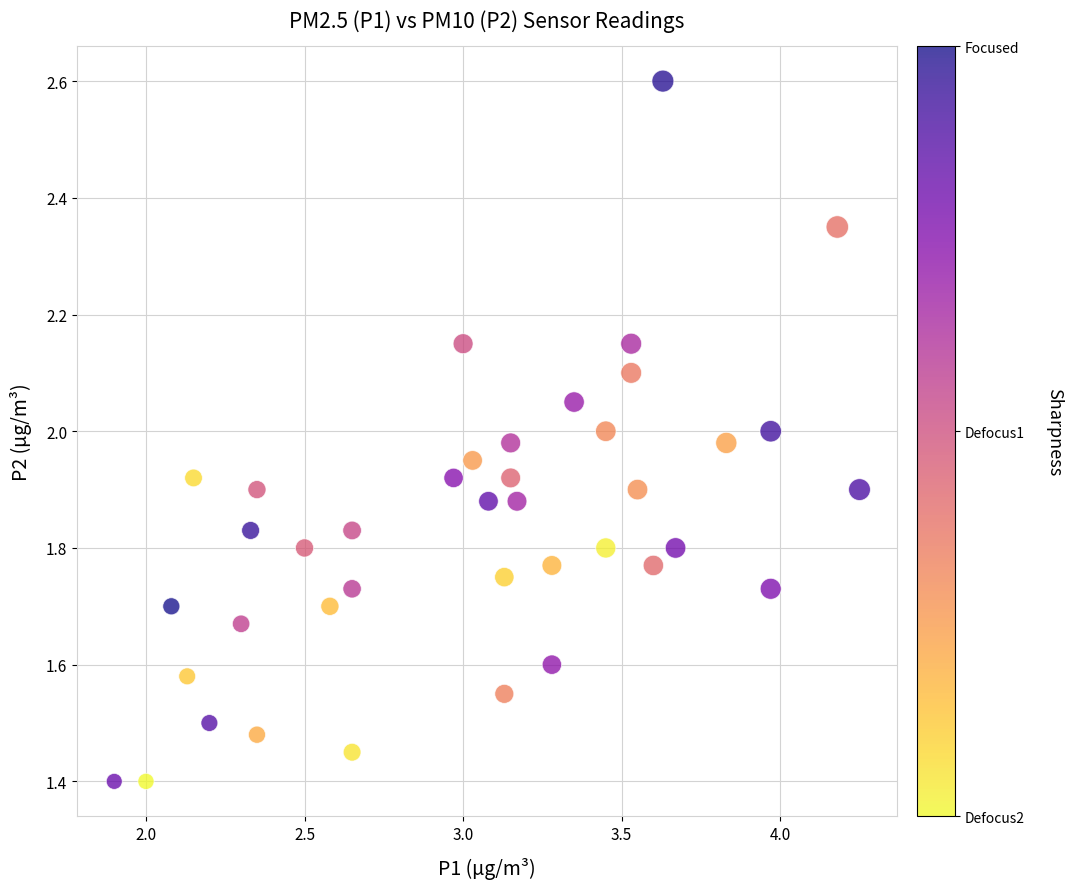

What is the range of Y values (max minus min)?

1.2